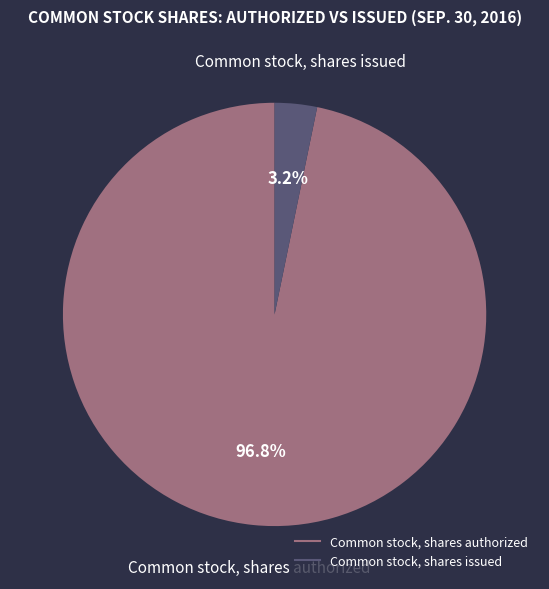

How many segments does this pie chart have?

2